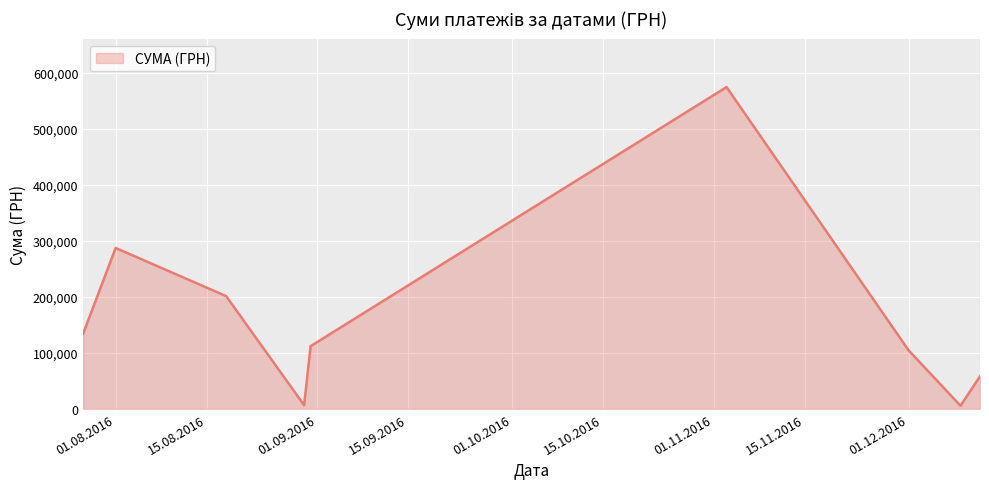

What is the greatest value displayed?

574766.6